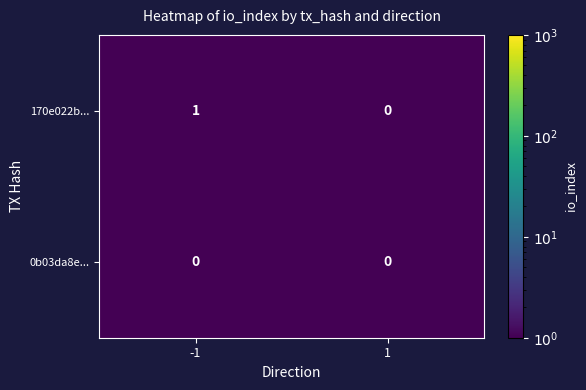

Rank the series by their average value, from lowest to highest.

0b03da8e..., 170e022b...